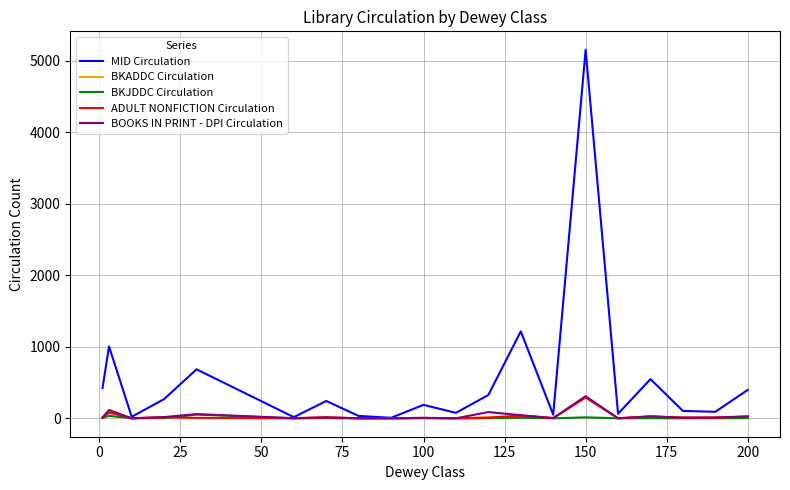

At how many categories does at least one series exceed 4393?

1